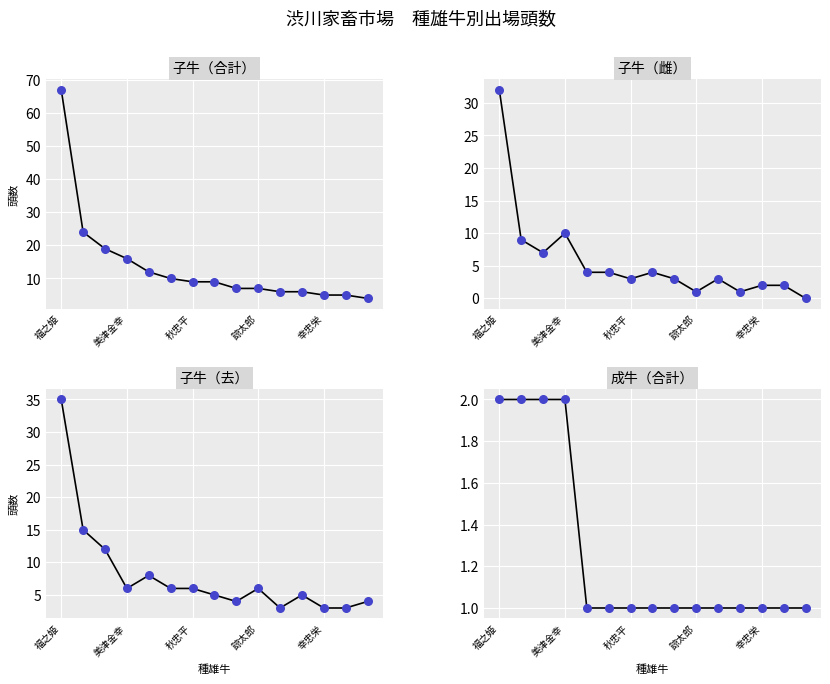

What are all the series names shown in the legend?

子牛（合計）, 子牛（雌）, 子牛（去）, 成牛（合計）